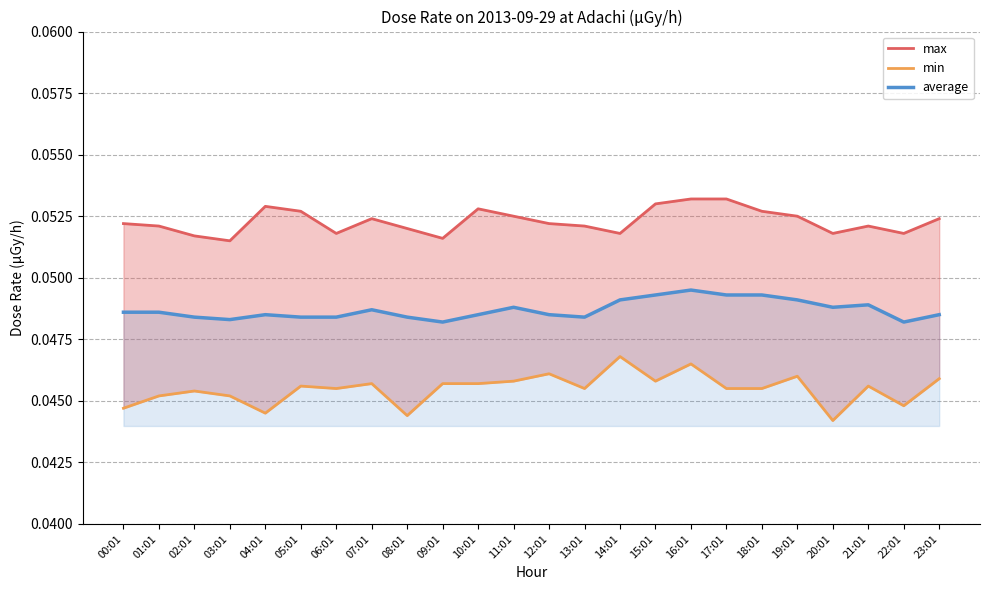

True or false: max and min cross at least once.

False